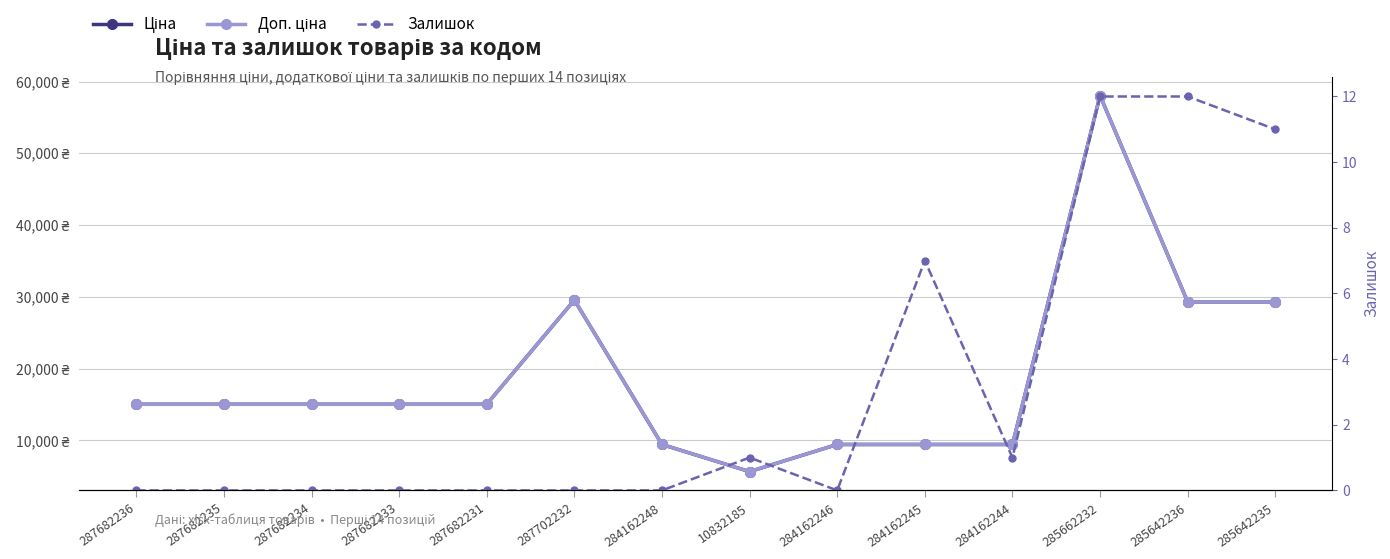

True or false: Залишок has more than 0 points higher than both neighbors.

True